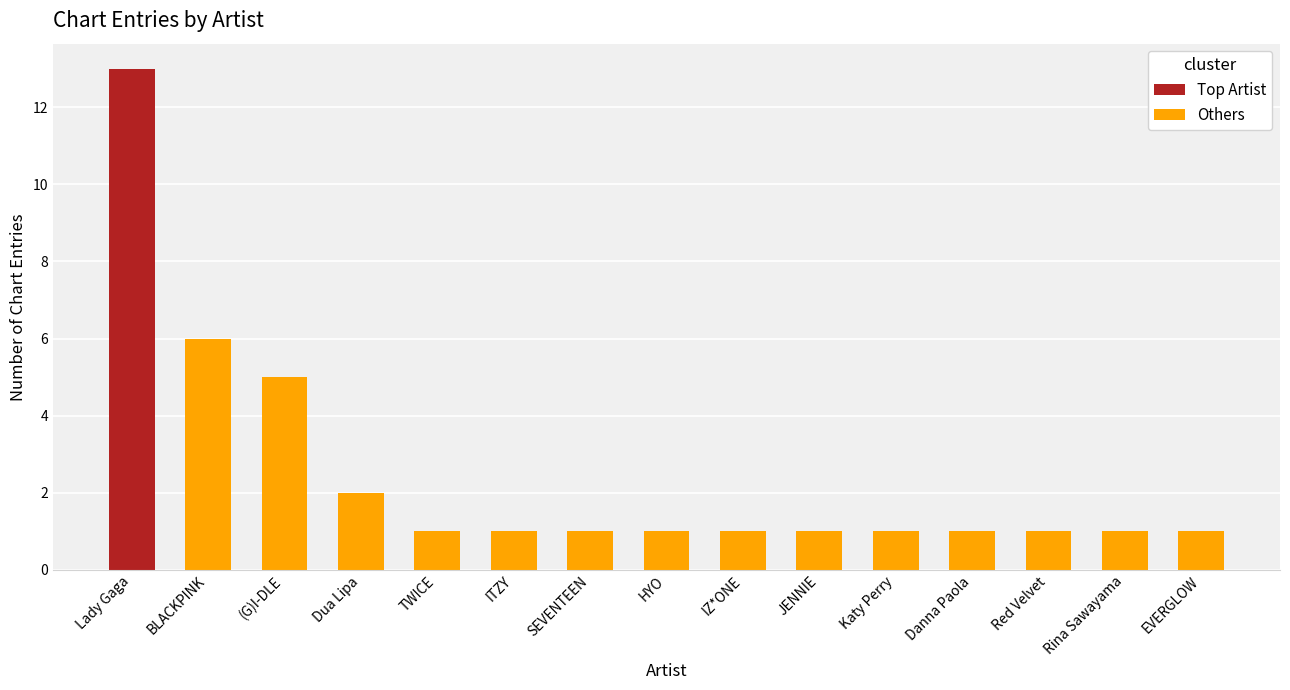

List the labels in order of value, largest first.

Lady Gaga, BLACKPINK, (G)I-DLE, Dua Lipa, TWICE, ITZY, SEVENTEEN, HYO, IZ*ONE, JENNIE, Katy Perry, Danna Paola, Red Velvet, Rina Sawayama, EVERGLOW